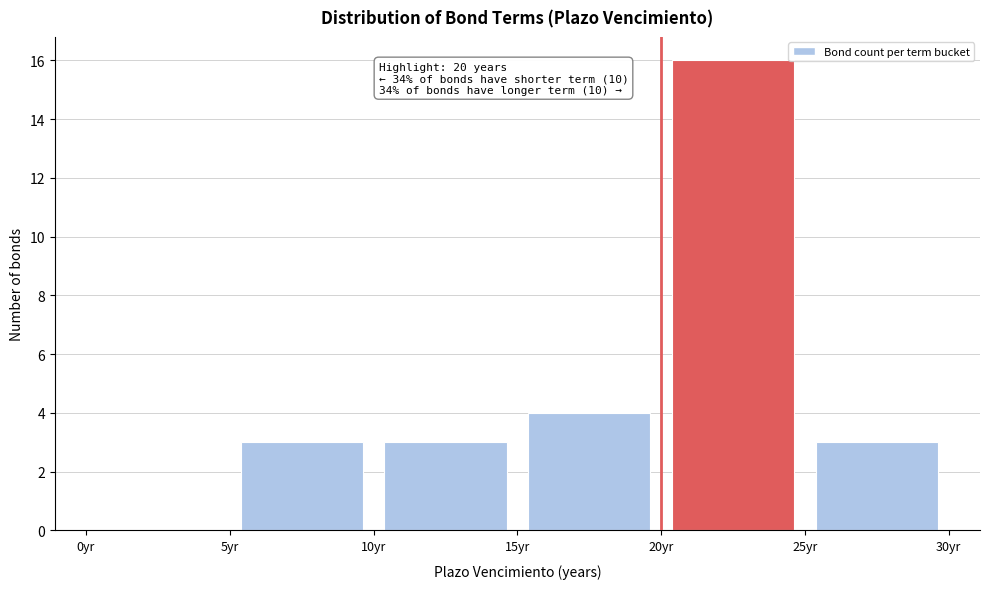

Which range on the x-axis has the tallest bar?

20 to 25